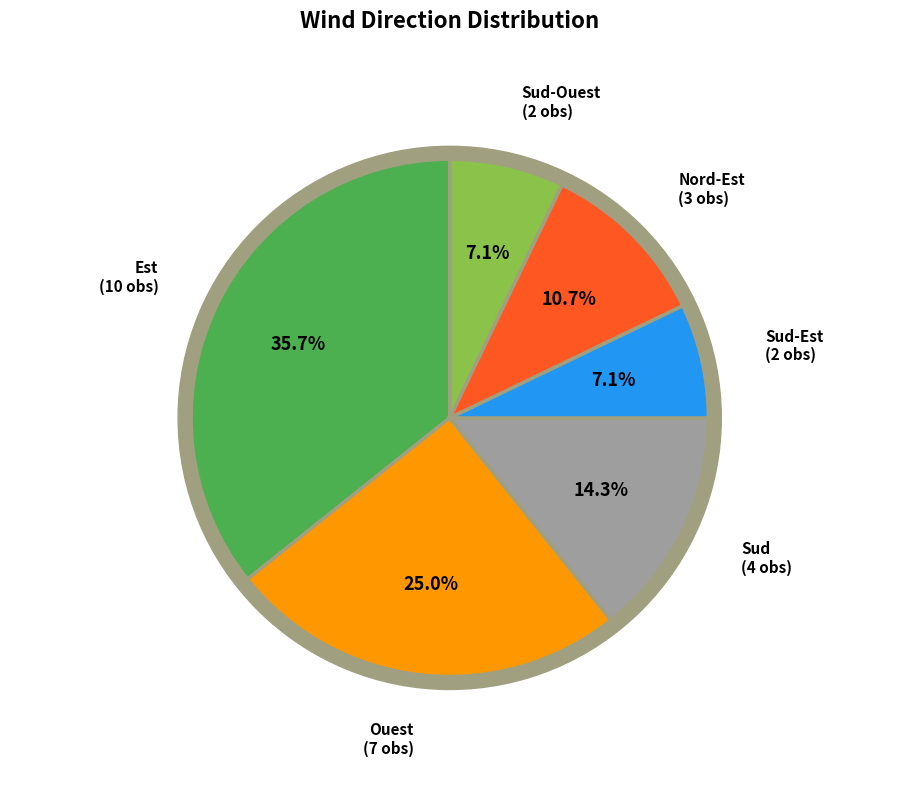

Count the number of slices in the pie.

6